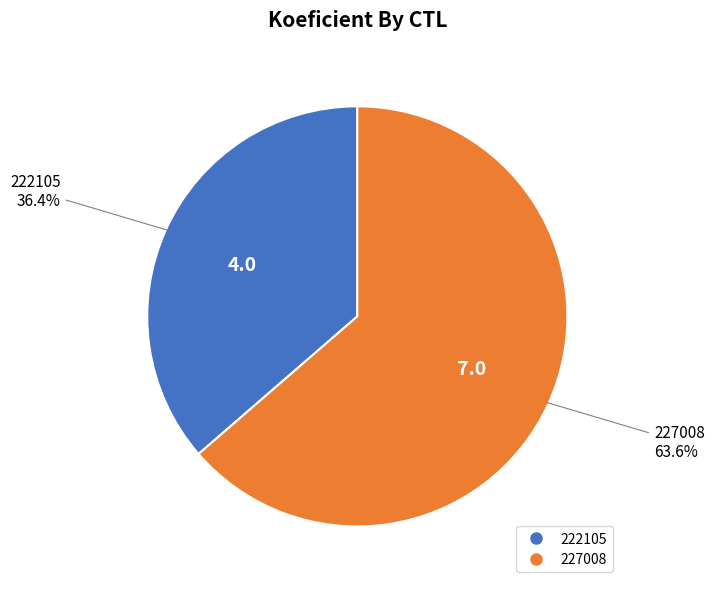

Between 222105 and 227008, which is larger?

227008